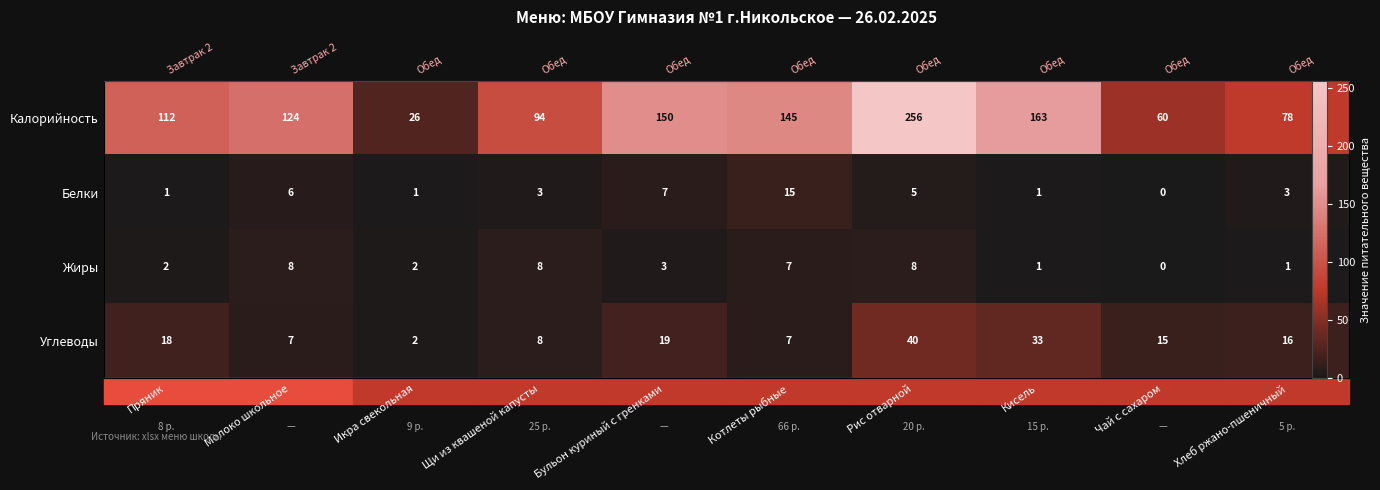

What is the highest value of the Жиры series?

8